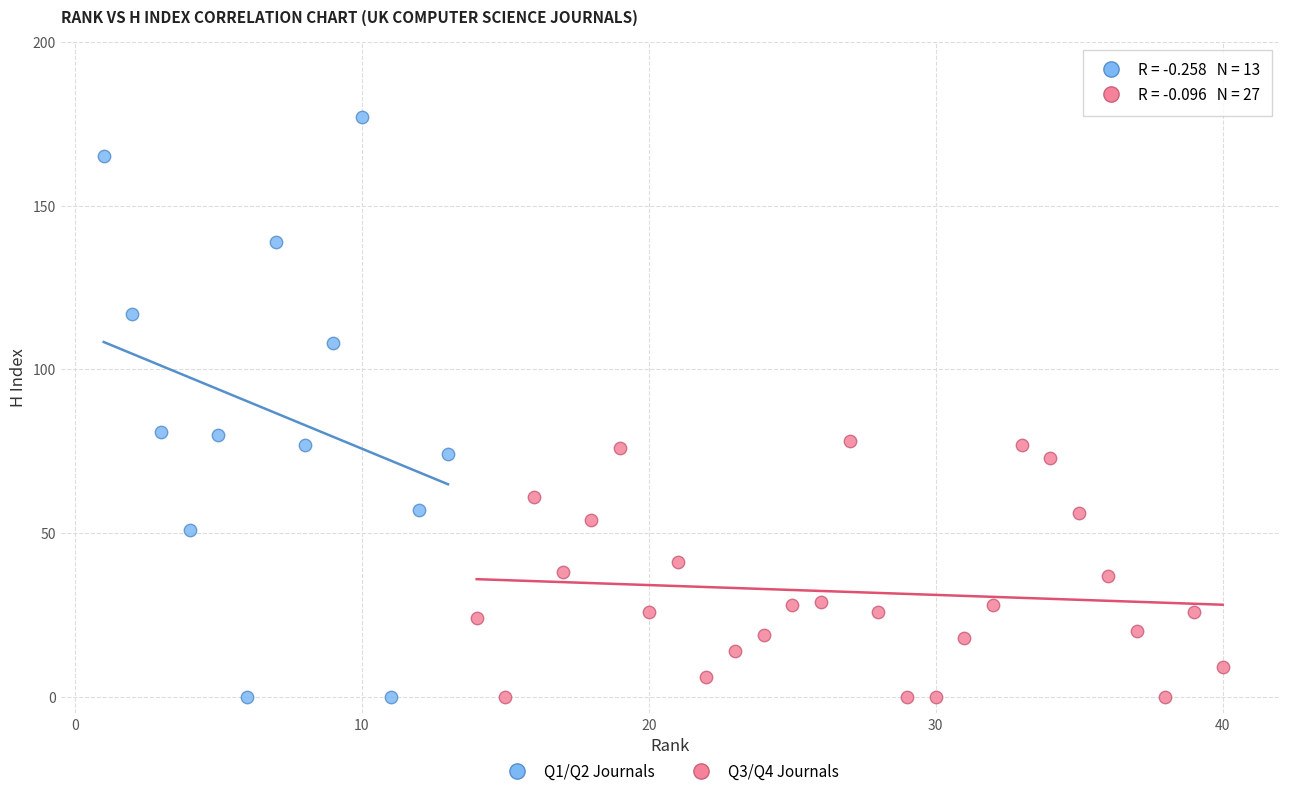

What are all the series names shown in the legend?

Q1/Q2 Journals, Q3/Q4 Journals